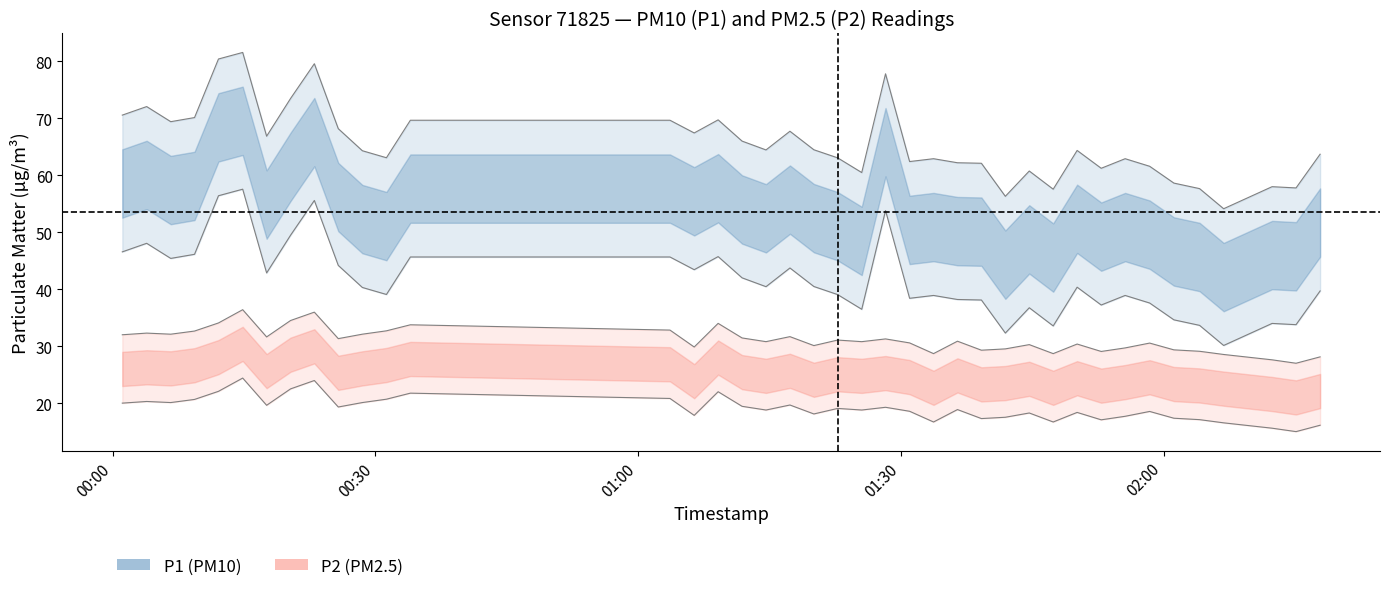

How many interior local valleys does the P2 (PM2.5) series have?

12